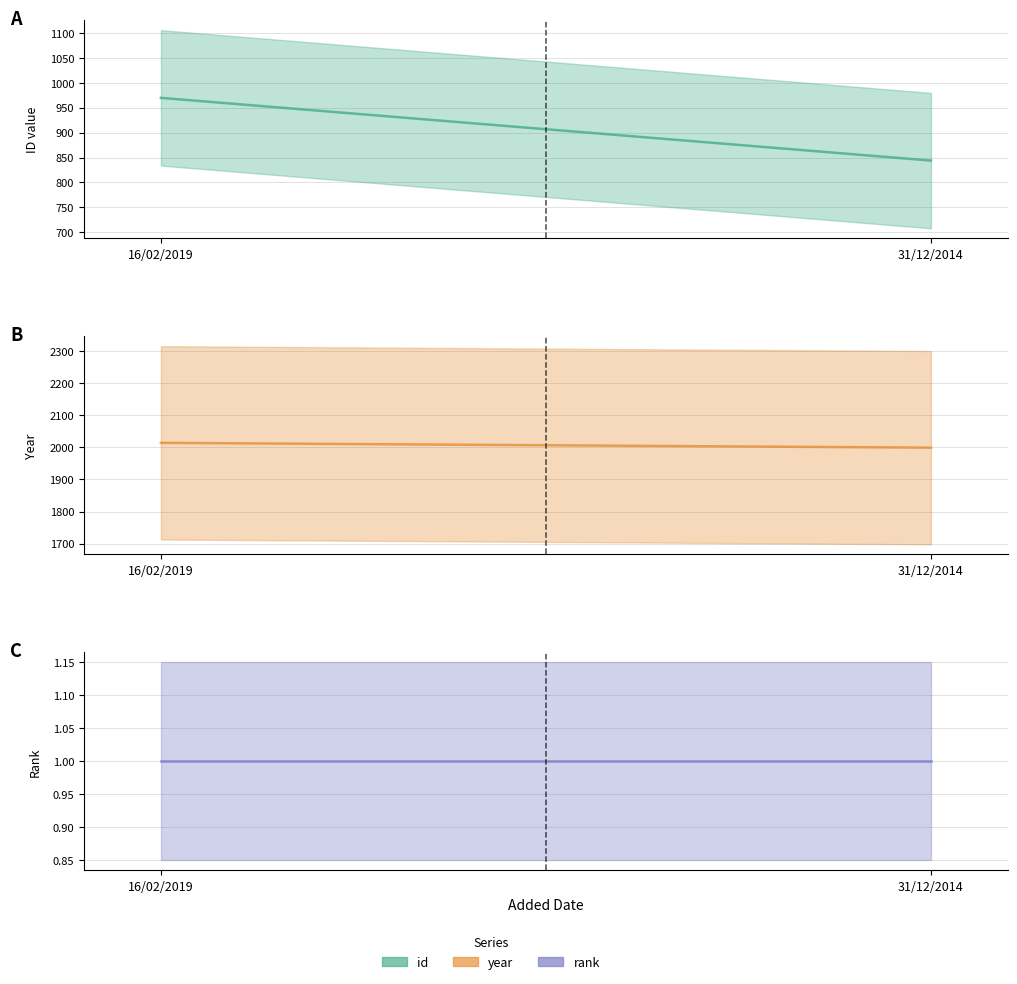

Which has a higher value, 31/12/2014 or 16/02/2019?

16/02/2019